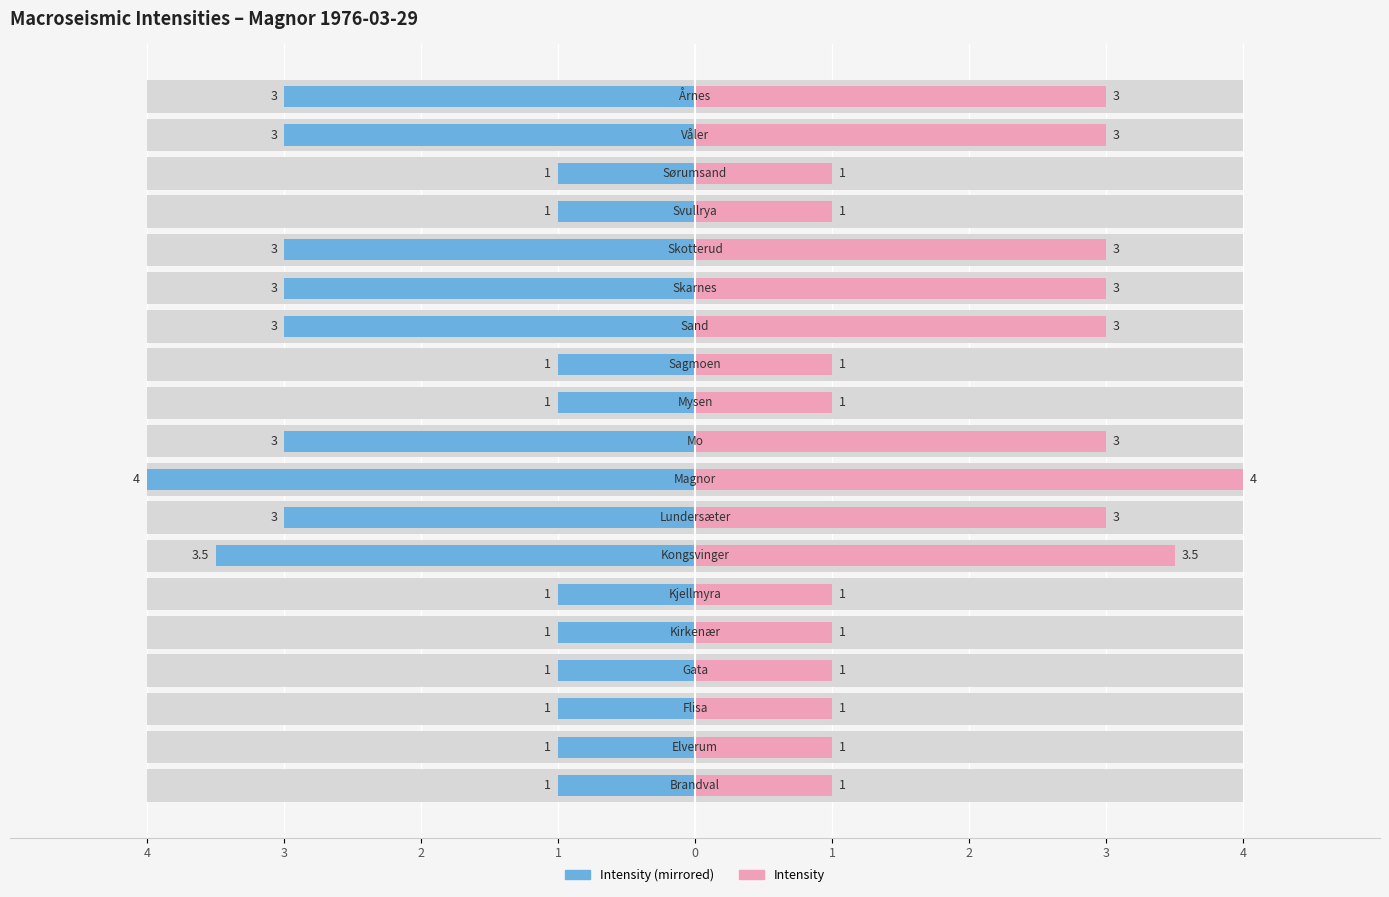

Which series has the widest spread of values?

Intensity (left)